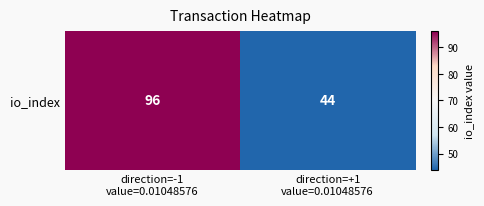

Reading right to left, list all the values displayed in this chart.

44	96